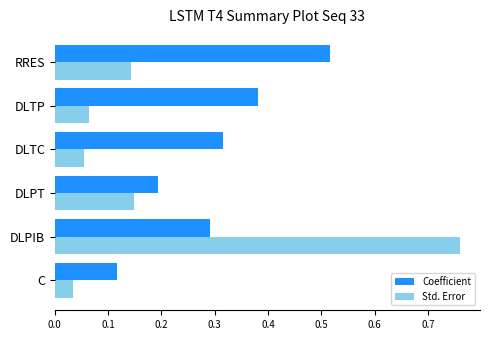

What is the sum of the Coefficient values at DLTP and DLPIB?

0.7